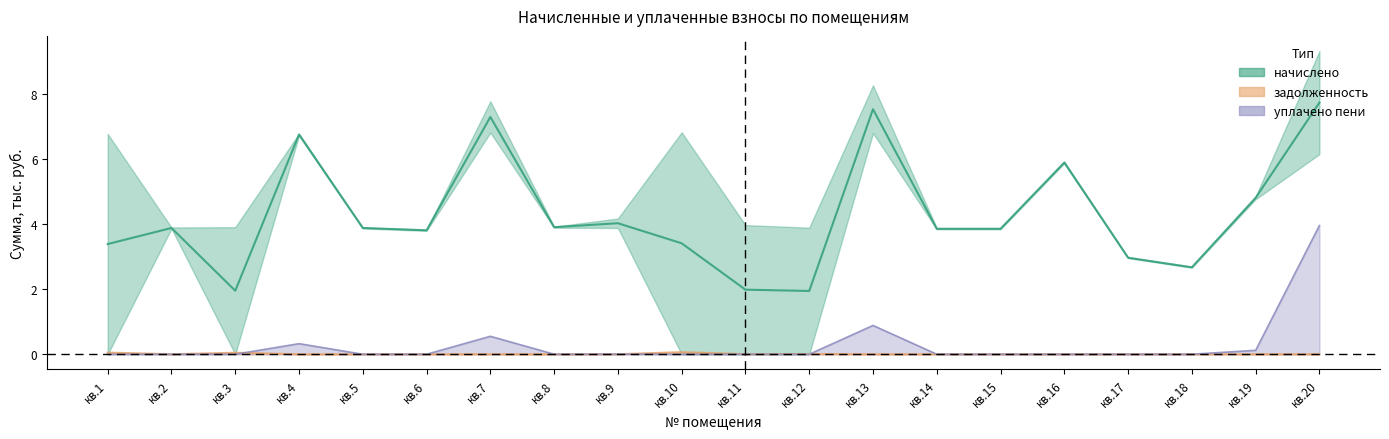

Where is the first local minimum for уплачено пени?

кв.8